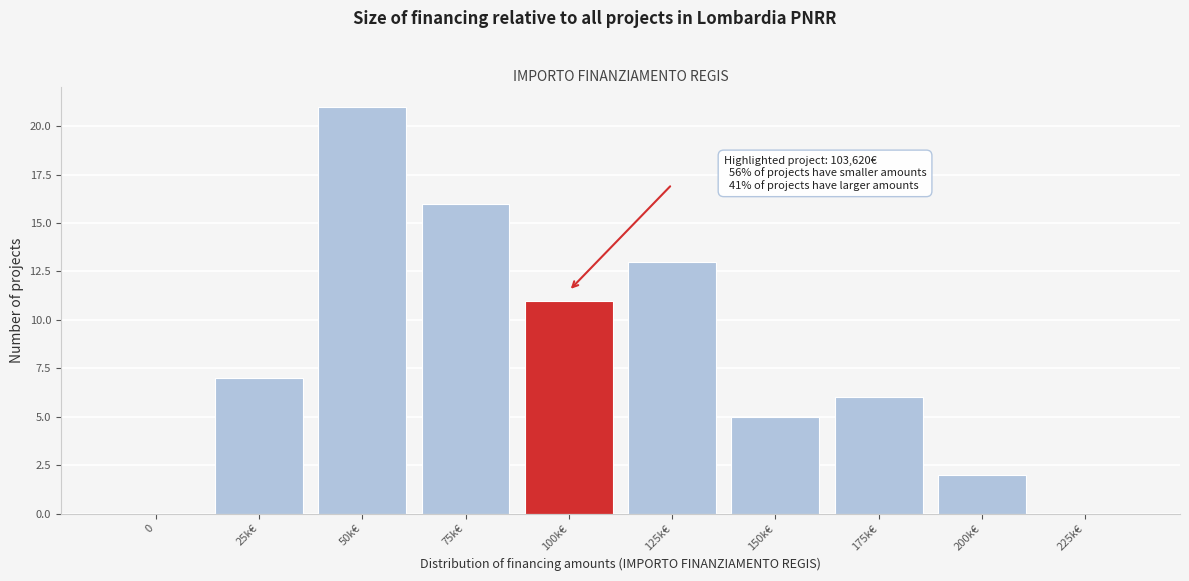

Reading left to right, extract all data points from this chart.

0=0	25k€=7	50k€=21	75k€=16	100k€=11	125k€=13	150k€=5	175k€=6	200k€=2	225k€=0